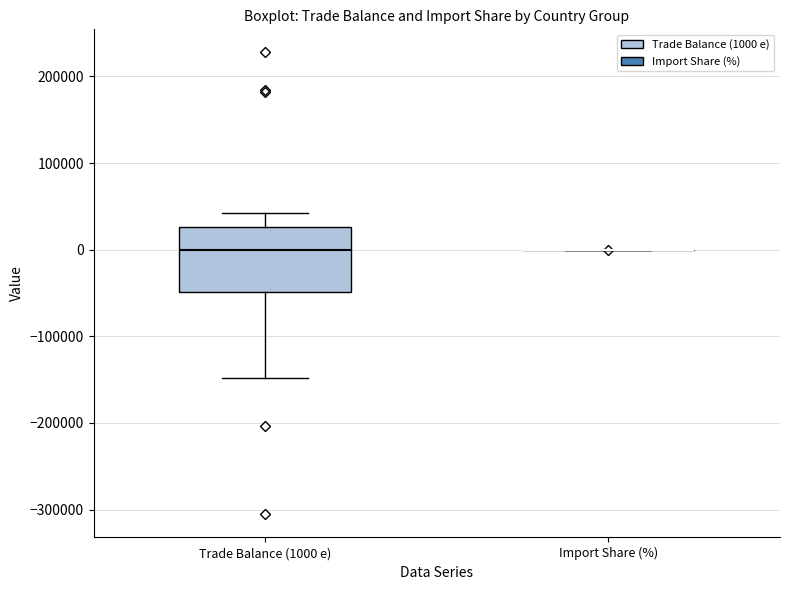

Reading left to right, read every box against the y-axis: the position of its median line, the range the box covers, and the ends of its whiskers. The values are not printed on the chart, so give them approximately, as read against the axis.

Trade Balance (1000 e): median 0, box -50000 to 30000, whiskers -150000 to 40000
Import Share (%): box collapsed to a line at 0, whiskers 0 to 0